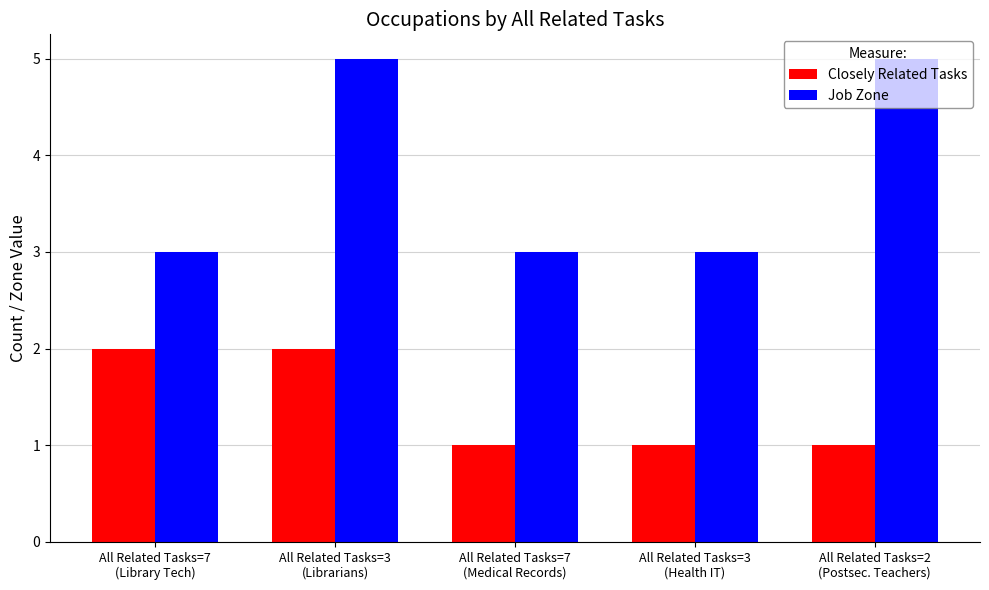

At how many categories does at least one series exceed 4?

2